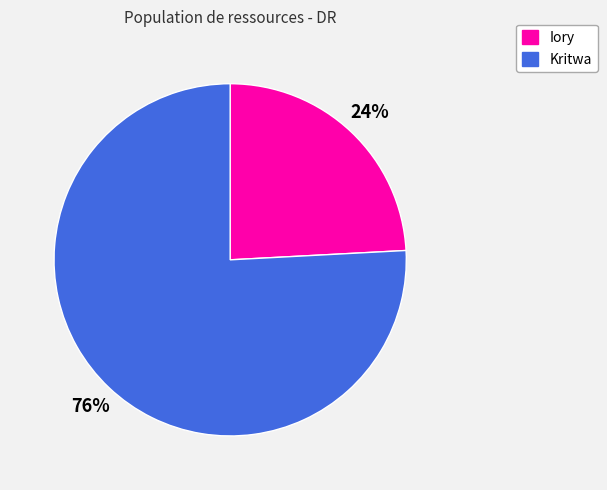

To the nearest percent, what portion does Kritwa represent?

76%